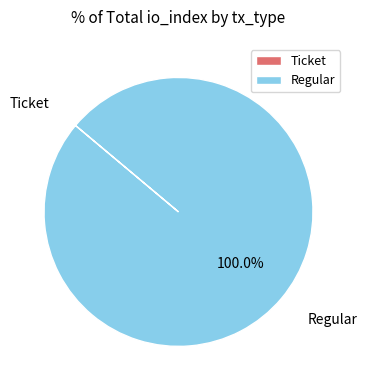

Is it true that Regular is 100% of the pie?

True